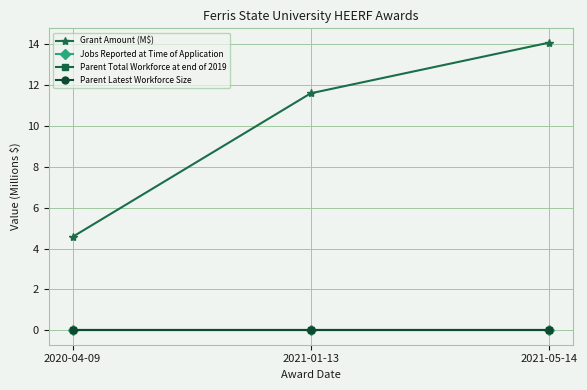

Reading left to right, list all the values displayed in this chart.

Grant Amount (M$): 4.6	11.6	14.1
Jobs Reported at Time of Application: 0.0	0.0	0.0
Parent Total Workforce at end of 2019: 0.0	0.0	0.0
Parent Latest Workforce Size: 0.0	0.0	0.0